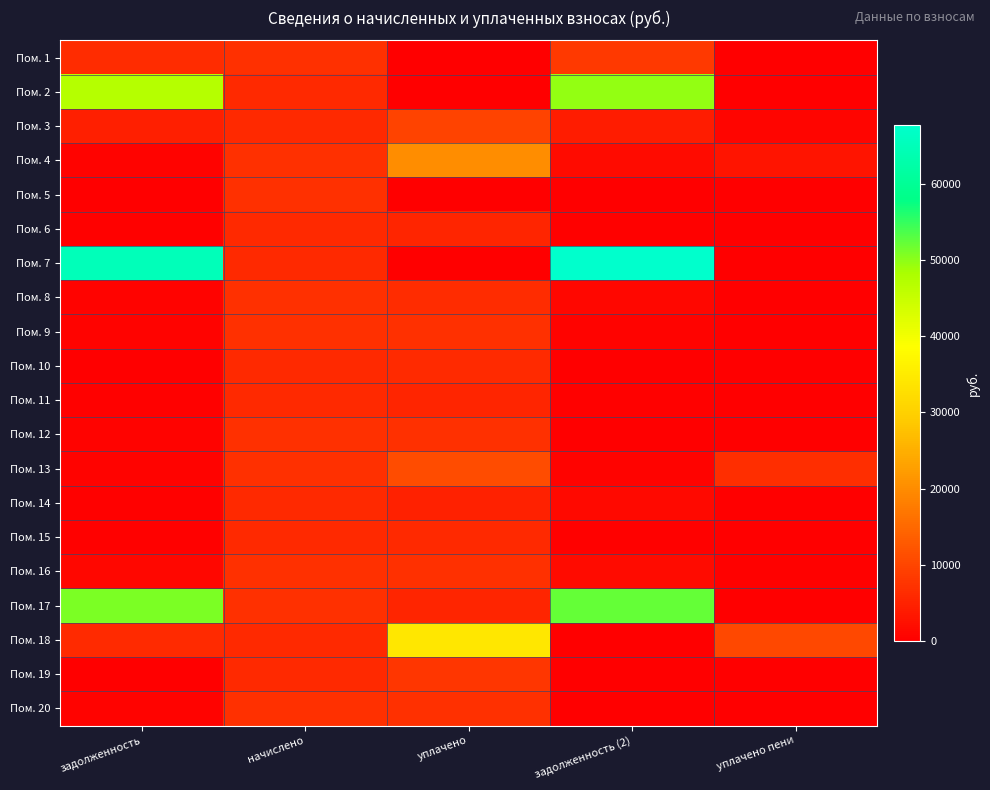

Reading right to left, transcribe all the data shown in this chart.

Пом. 1: уплачено пени=0.0	задолженность (2)=8464.4	уплачено=0.0	начислено=7074.0	задолженность=6534.1
Пом. 2: уплачено пени=0.0	задолженность (2)=49550.4	уплачено=0.0	начислено=5994.0	задолженность=46986.9
Пом. 3: уплачено пени=949.1	задолженность (2)=4000.0	уплачено=9740.1	начислено=6048.0	задолженность=4504.0
Пом. 4: уплачено пени=3074.5	задолженность (2)=1776.5	уплачено=20187.2	начислено=7095.6	задолженность=591.3
Пом. 5: уплачено пени=0.0	задолженность (2)=0.0	уплачено=0.0	начислено=7084.8	задолженность=0.0
Пом. 6: уплачено пени=0.4	задолженность (2)=500.4	уплачено=5504.4	начислено=6004.8	задолженность=500.4
Пом. 7: уплачено пени=0.0	задолженность (2)=67754.0	уплачено=0.0	начислено=6015.6	задолженность=64865.5
Пом. 8: уплачено пени=0.0	задолженность (2)=1182.6	уплачено=6430.1	начислено=7095.6	задолженность=591.3
Пом. 9: уплачено пени=0.0	задолженность (2)=588.6	уплачено=6989.3	начислено=7063.2	задолженность=588.6
Пом. 10: уплачено пени=0.0	задолженность (2)=0.0	уплачено=6105.2	начислено=6004.8	задолженность=0.0
Пом. 11: уплачено пени=1.1	задолженность (2)=486.3	уплачено=5539.1	начислено=6004.8	задолженность=500.9
Пом. 12: уплачено пени=0.0	задолженность (2)=0.0	уплачено=7074.0	начислено=7074.0	задолженность=589.5
Пом. 13: уплачено пени=6855.1	задолженность (2)=587.7	уплачено=11074.1	начислено=7052.4	задолженность=587.7
Пом. 14: уплачено пени=0.0	задолженность (2)=1496.1	уплачено=4914.5	начислено=5972.4	задолженность=497.7
Пом. 15: уплачено пени=0.0	задолженность (2)=500.4	уплачено=5942.0	начислено=6004.8	задолженность=500.4
Пом. 16: уплачено пени=283.4	задолженность (2)=1779.2	уплачено=7044.0	начислено=7106.4	задолженность=1199.0
Пом. 17: уплачено пени=0.0	задолженность (2)=52261.7	уплачено=5500.0	начислено=7063.2	задолженность=50997.4
Пом. 18: уплачено пени=10501.0	задолженность (2)=0.0	уплачено=34173.0	начислено=5994.0	задолженность=6173.9
Пом. 19: уплачено пени=0.0	задолженность (2)=0.0	уплачено=7733.8	начислено=5994.0	задолженность=0.0
Пом. 20: уплачено пени=0.0	задолженность (2)=44.5	уплачено=6987.4	начислено=7074.0	задолженность=589.5